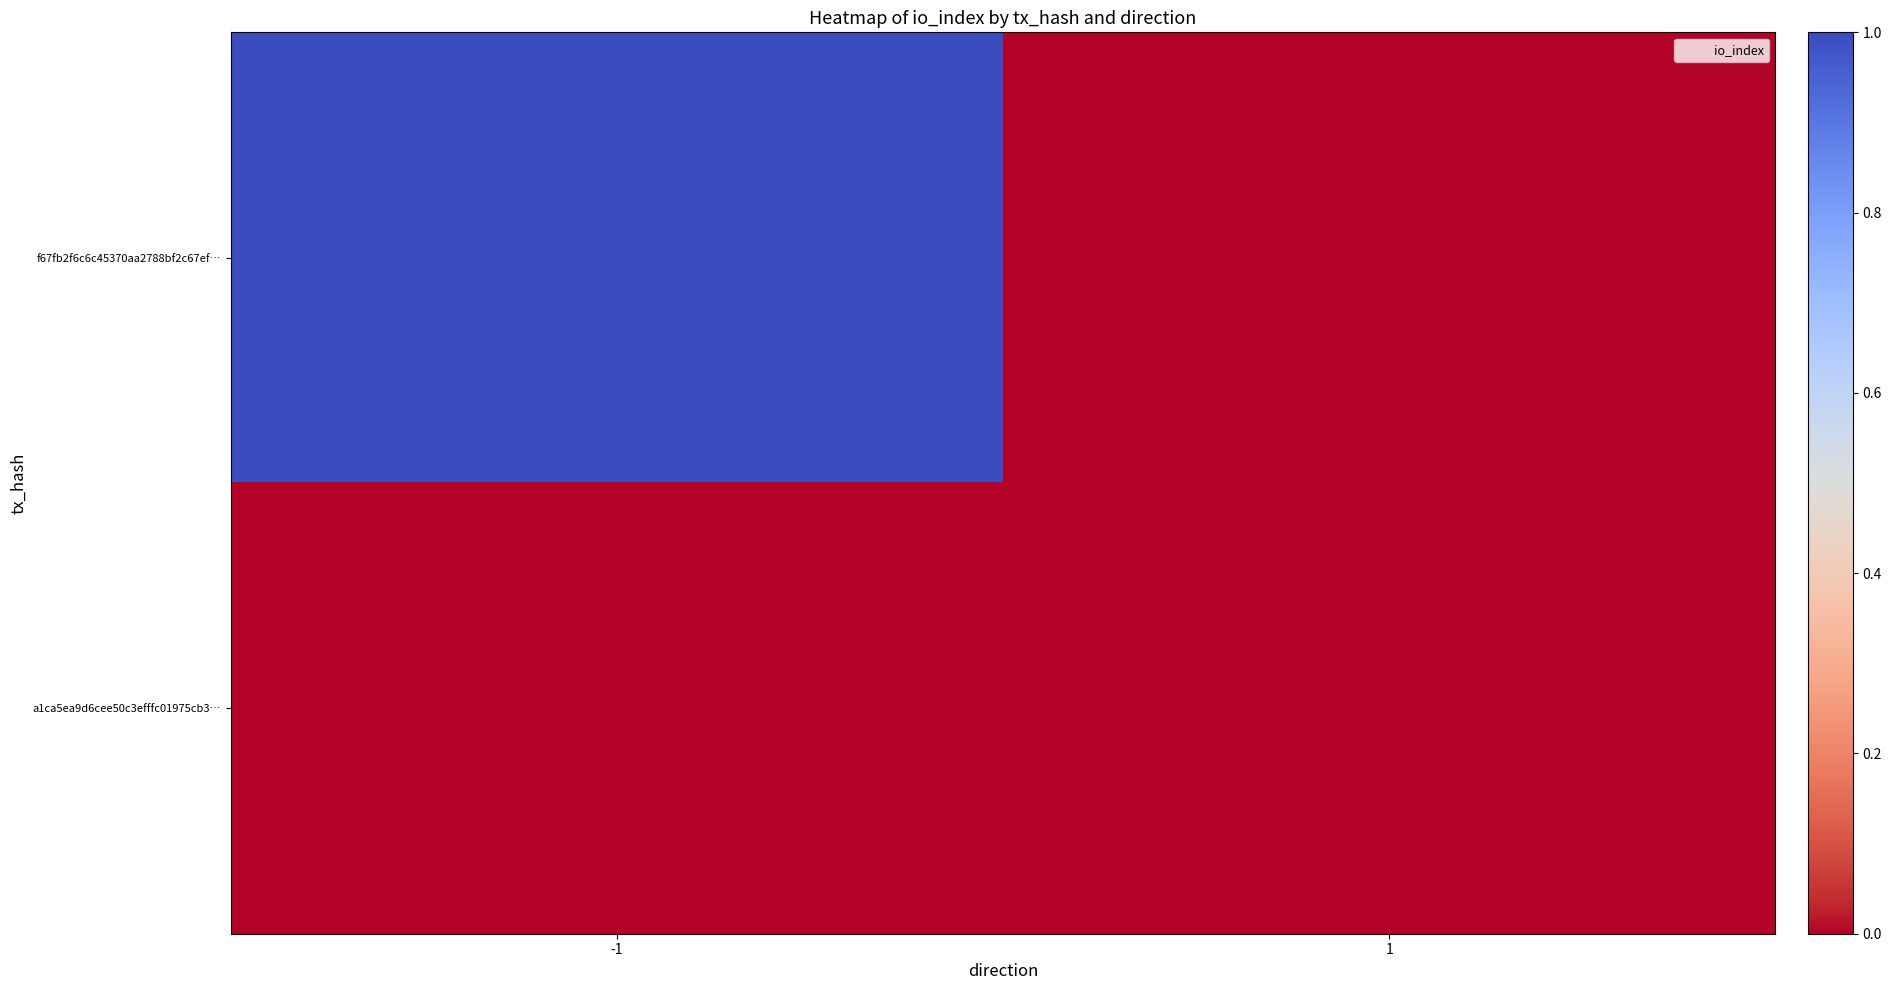

Which series has the largest total across all categories?

f67fb2f6c6c45370aa2788bf2c67ef…